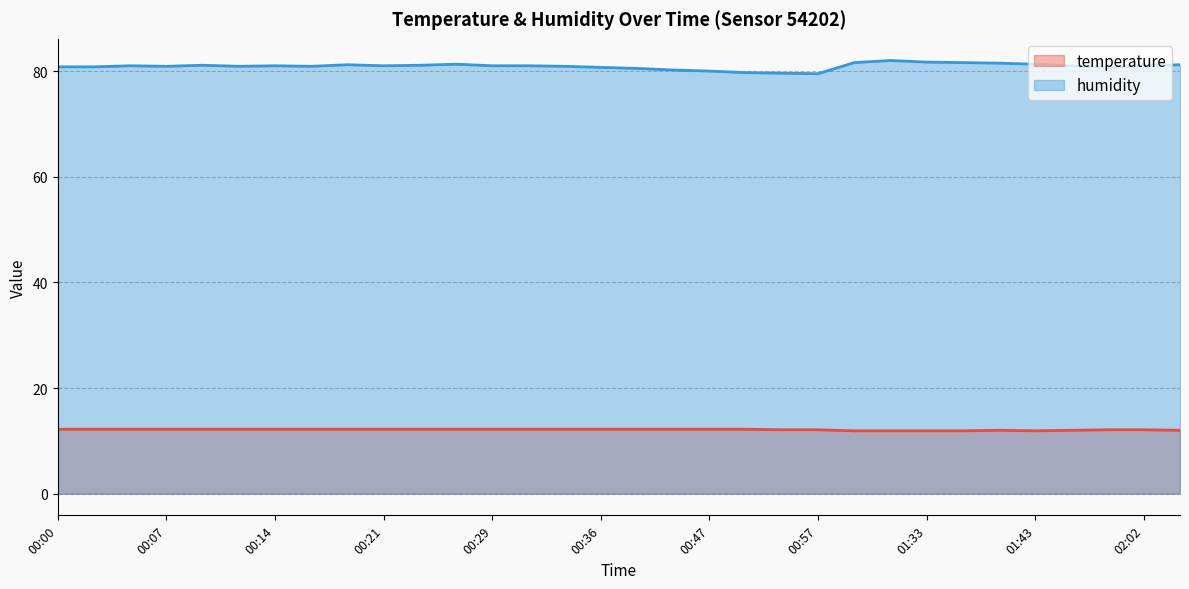

What is the approximate value of temperature at 01:30?

11.9